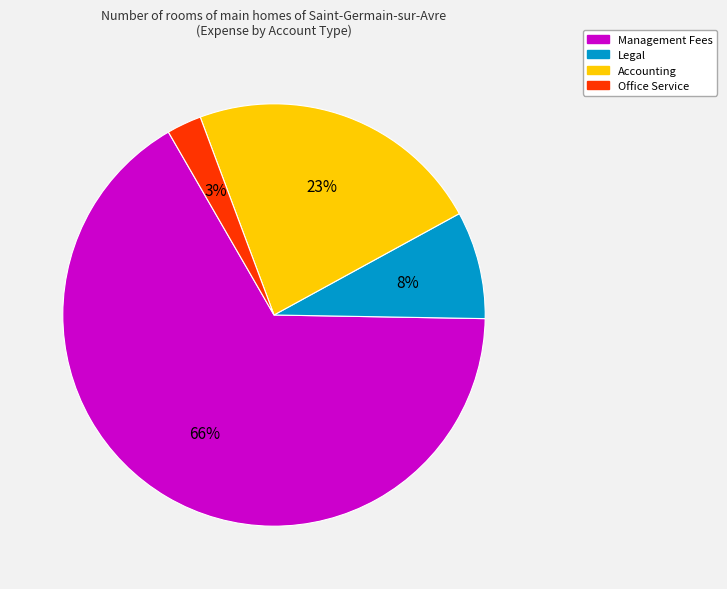

How many segments does this pie chart have?

4